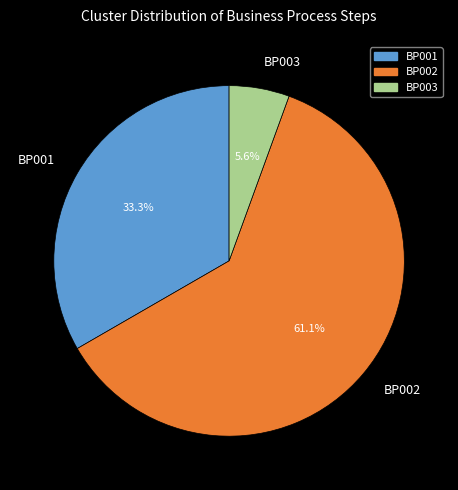

Is the sum of BP003 and BP002 greater than half?

Yes